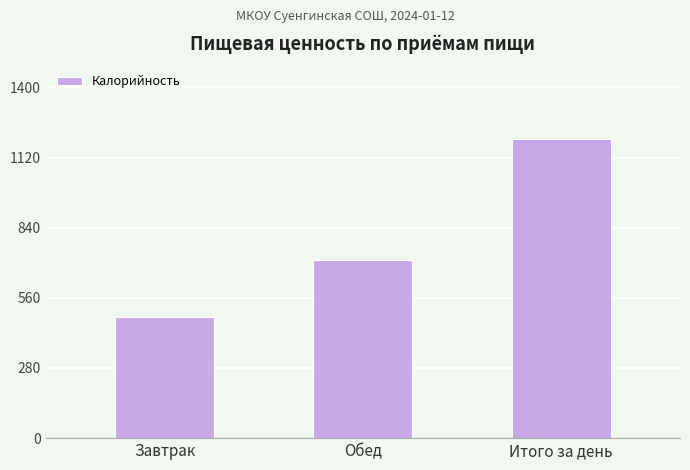

Which category has the lowest value across all series?

Завтрак